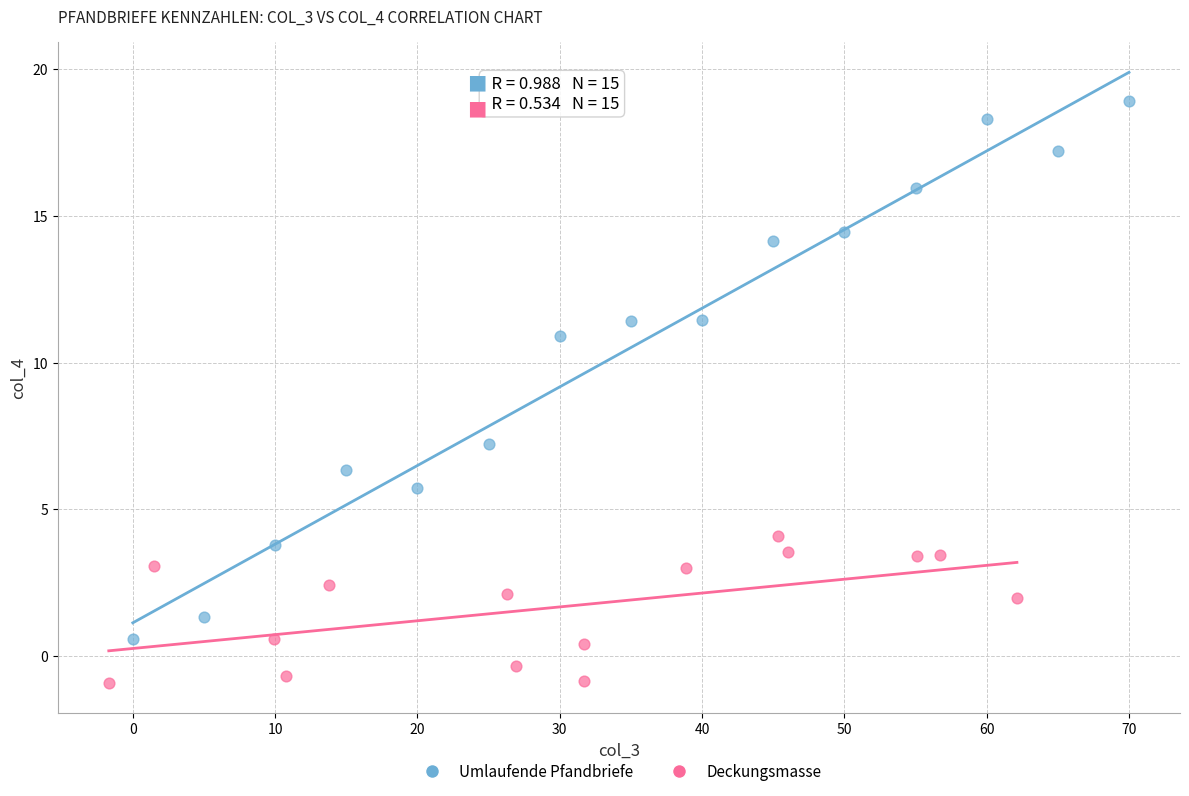

Which series reaches the minimum Y coordinate?

Deckungsmasse